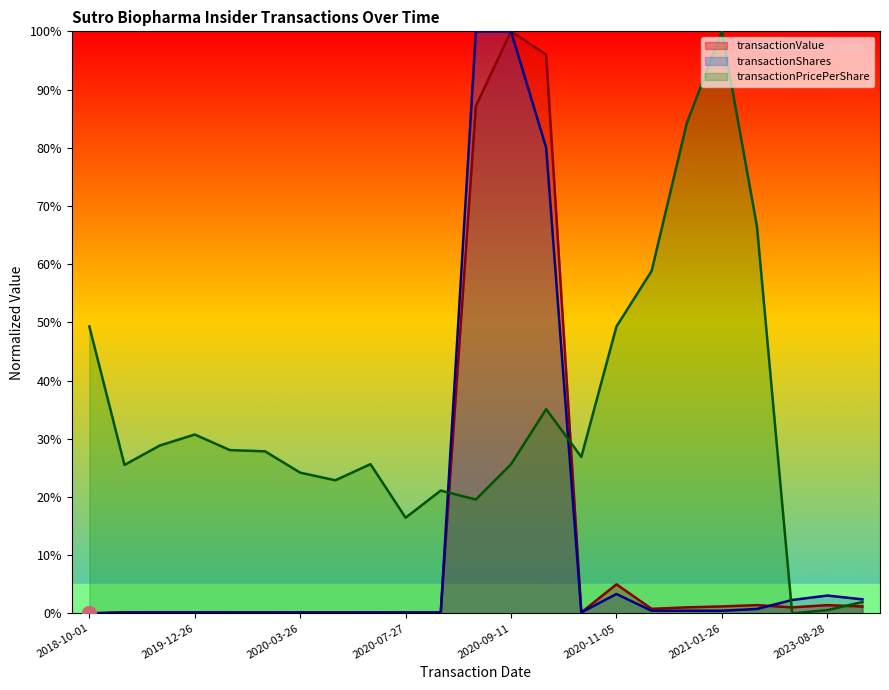

What is the difference between the transactionShares values at 2020-09-18 and 2018-10-01?

80.0